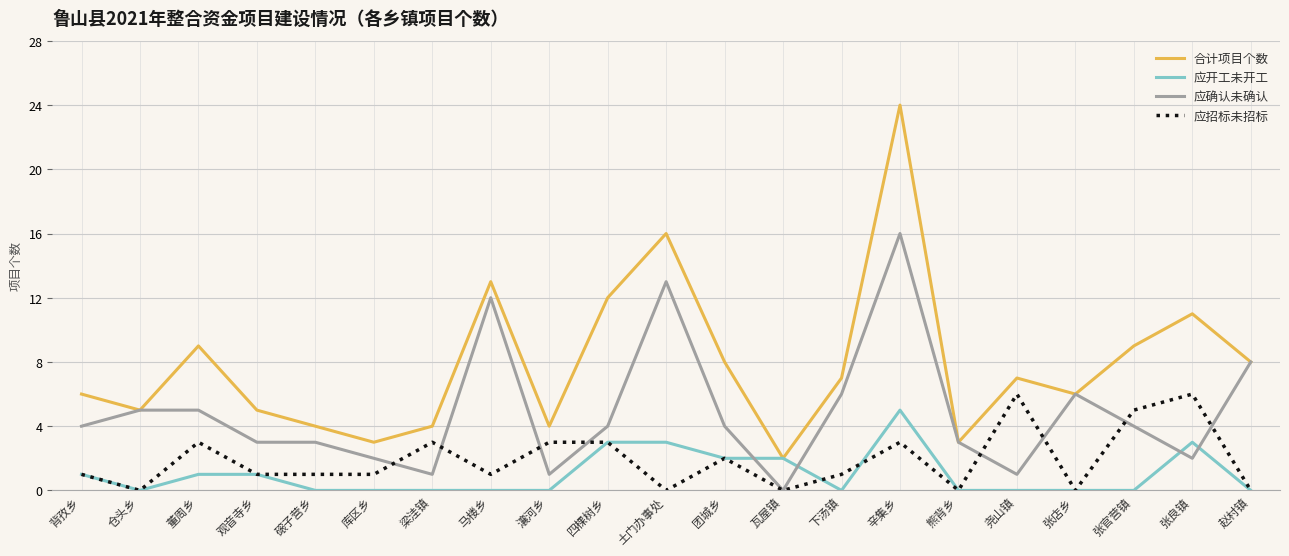

At 张官营镇, list the series in order from smallest to largest.

应开工未开工, 应确认未确认, 应招标未招标, 合计项目个数